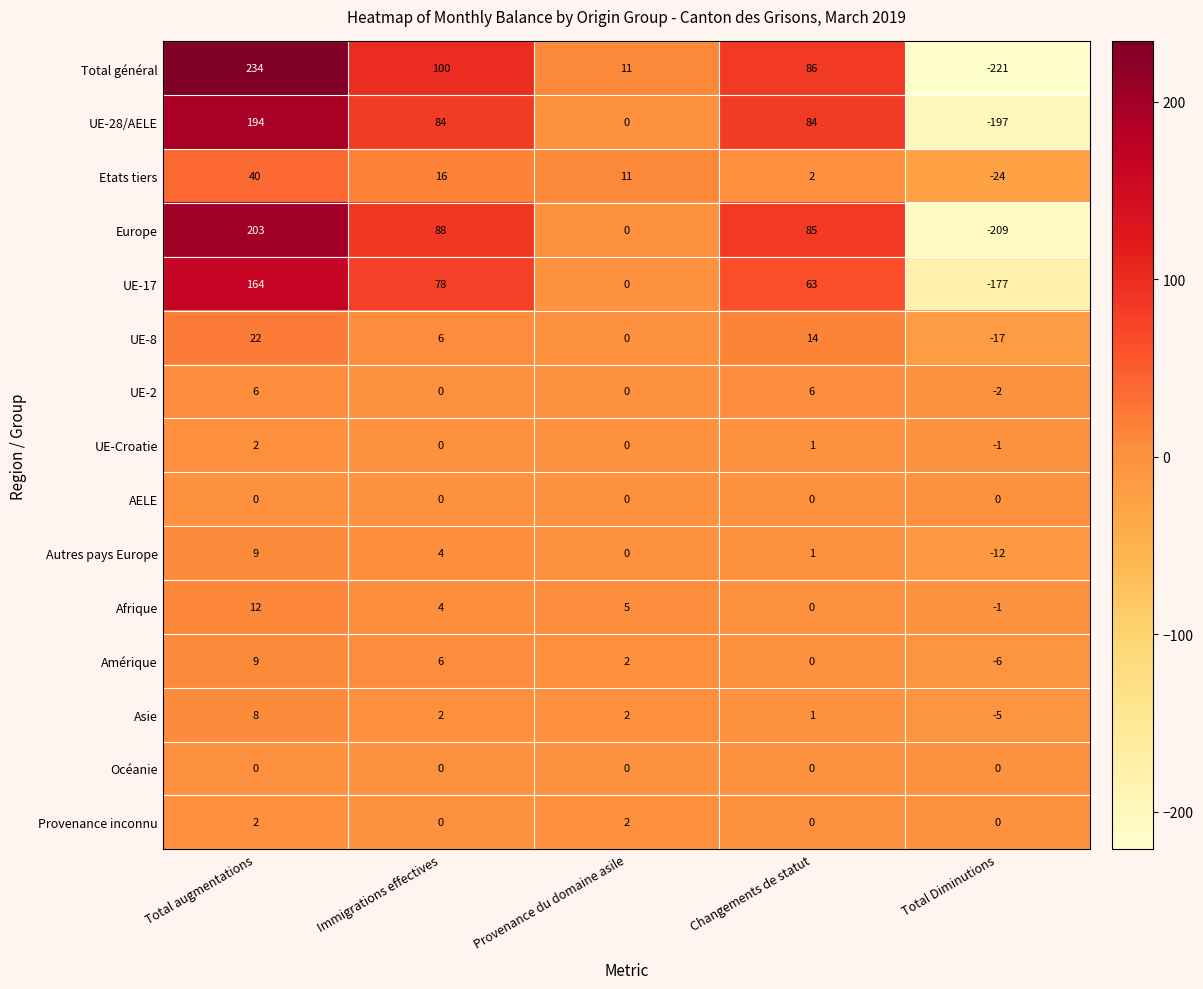

The value of Total général at Immigrations effectives is 100. True or false?

True